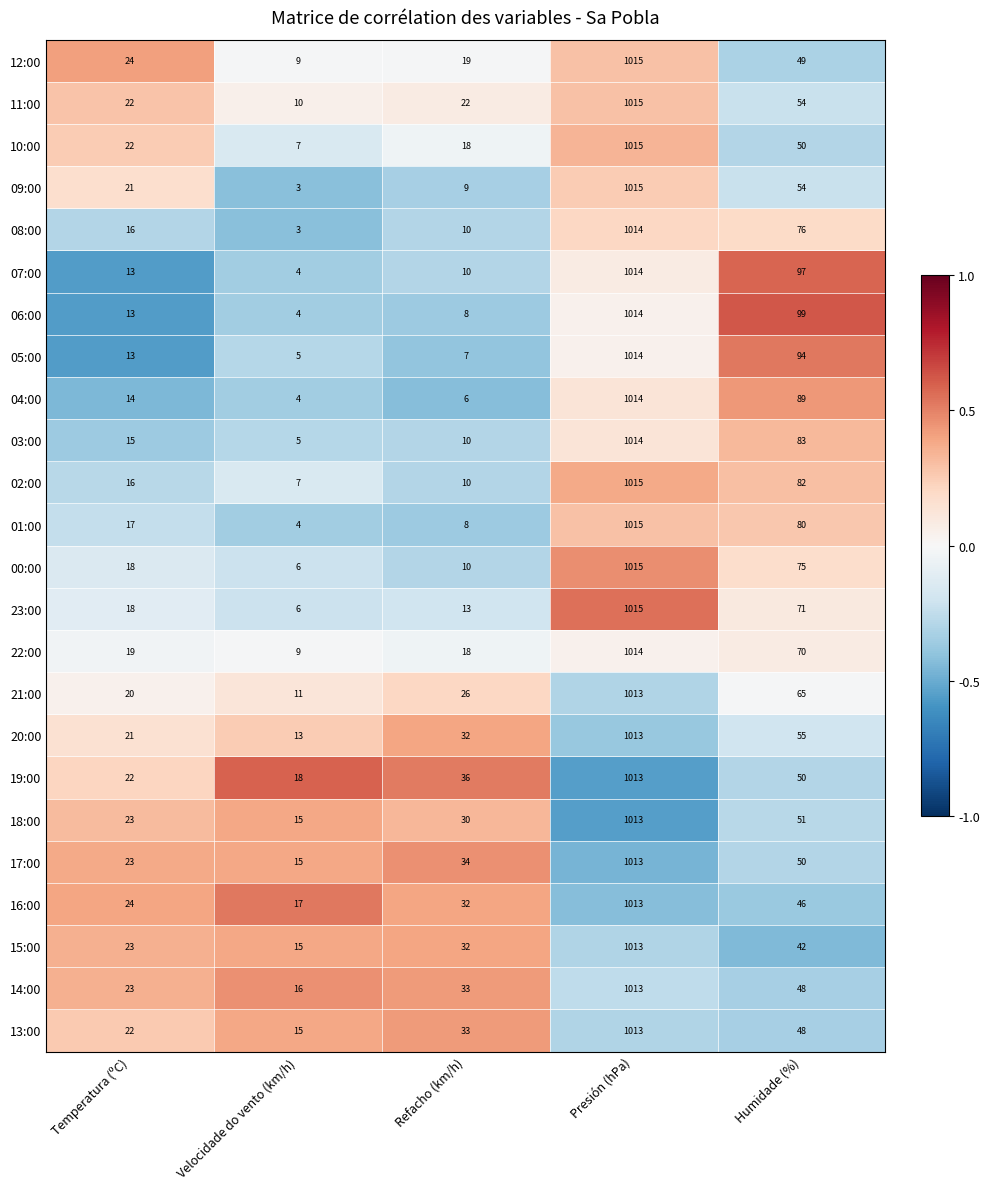

Between Temperatura (ºC) and Humidade (%), which series saw the biggest shift?

06:00